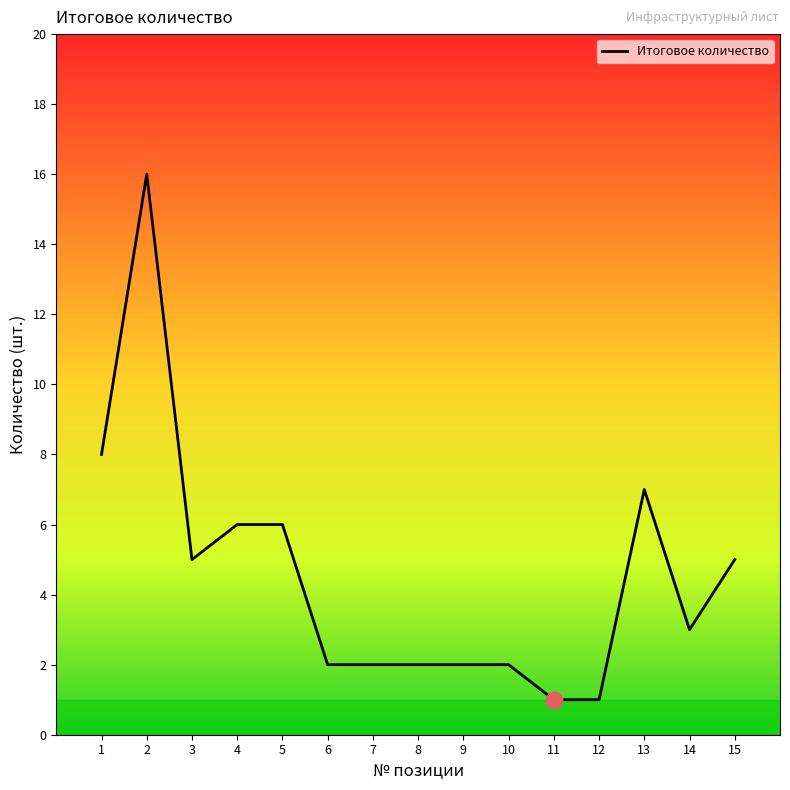

True or false: the data shows 1 at 12.

True